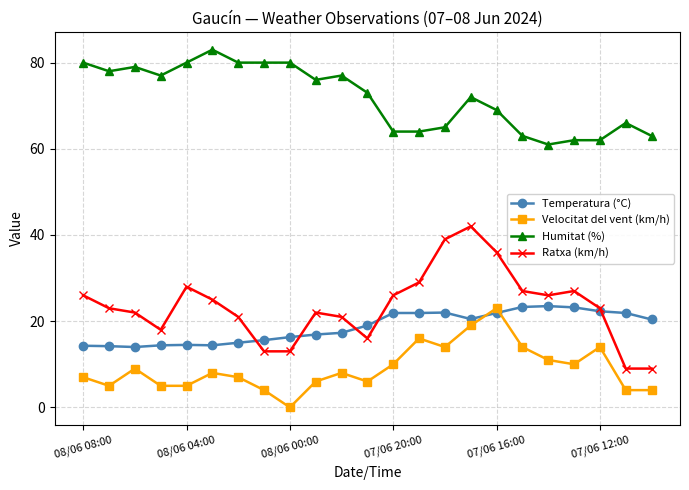

What is the value of the Humitat (%) point at the 7th from the left?

80.0